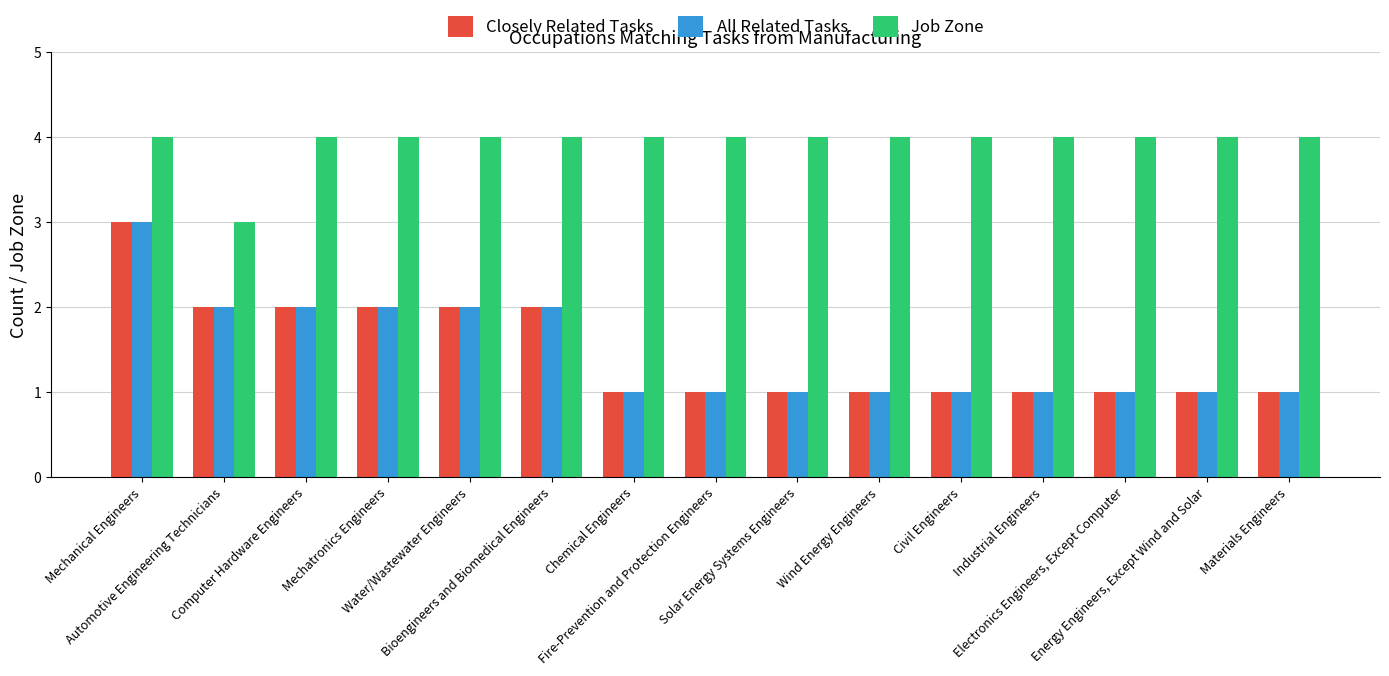

What is the total value across all series at Energy Engineers, Except Wind and Solar?

6